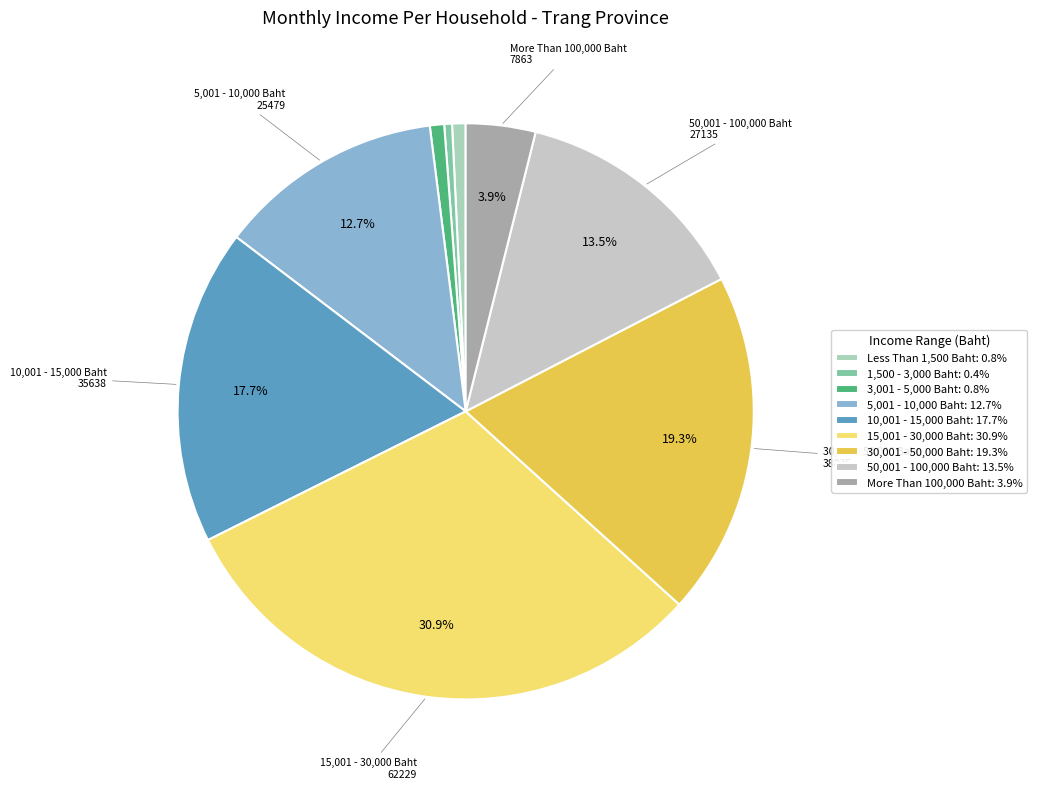

Is the sum of 15,001 - 30,000 Baht and 1,500 - 3,000 Baht greater than half?

No